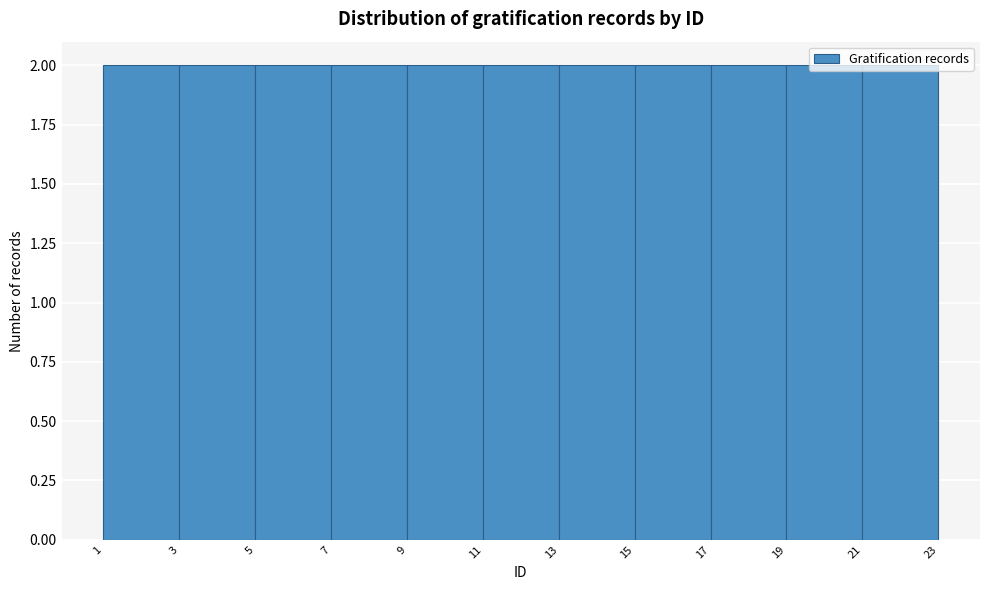

Reading left to right, transcribe this chart: for each bar, give the range it covers on the x-axis and its height. The values are not printed on the chart, so give them approximately, as read against the axis.

1 to 3: 2
3 to 5: 2
5 to 7: 2
7 to 9: 2
9 to 11: 2
11 to 13: 2
13 to 15: 2
15 to 17: 2
17 to 19: 2
19 to 21: 2
21 to 23: 2